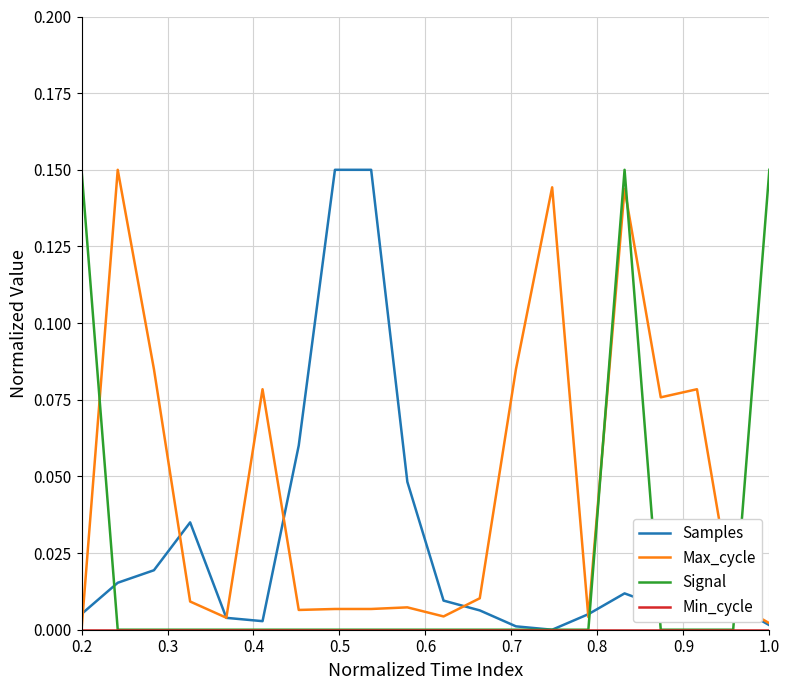

Which series has the largest total across all categories?

Max_cycle